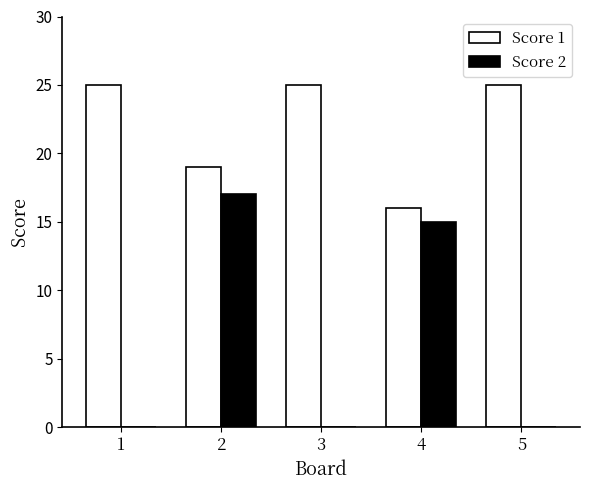

Reading left to right, list all the values displayed in this chart.

Score 1: 25	19	25	16	25
Score 2: 0	17	0	15	0